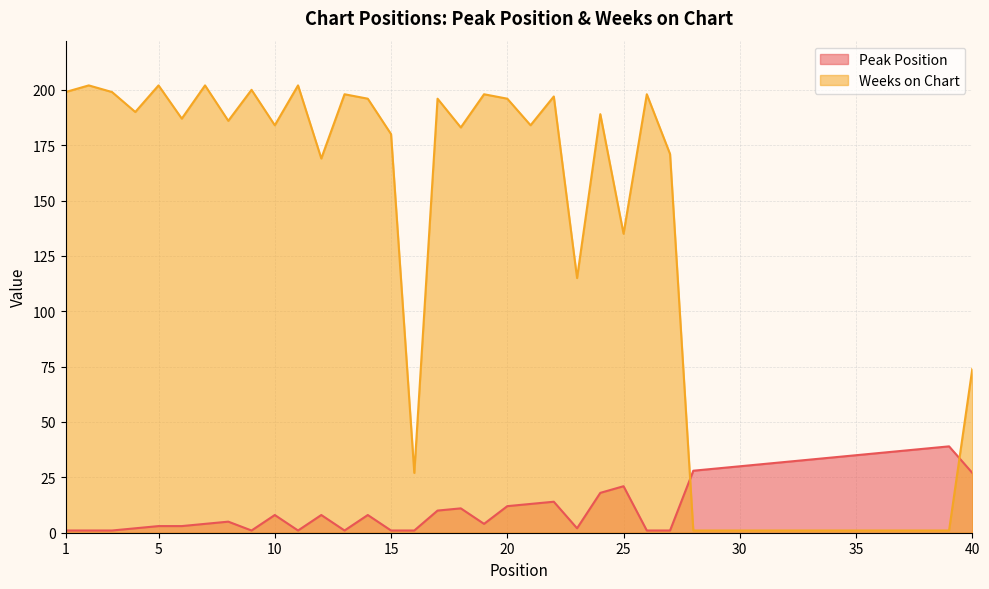

Which series has the largest range (max minus min)?

Weeks on Chart